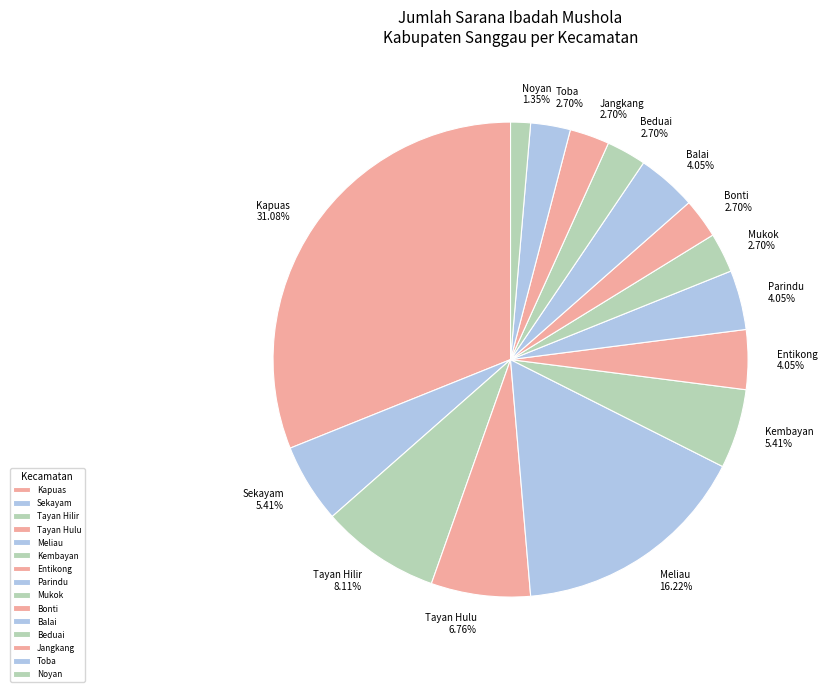

Does Toba represent more than half of the total?

No